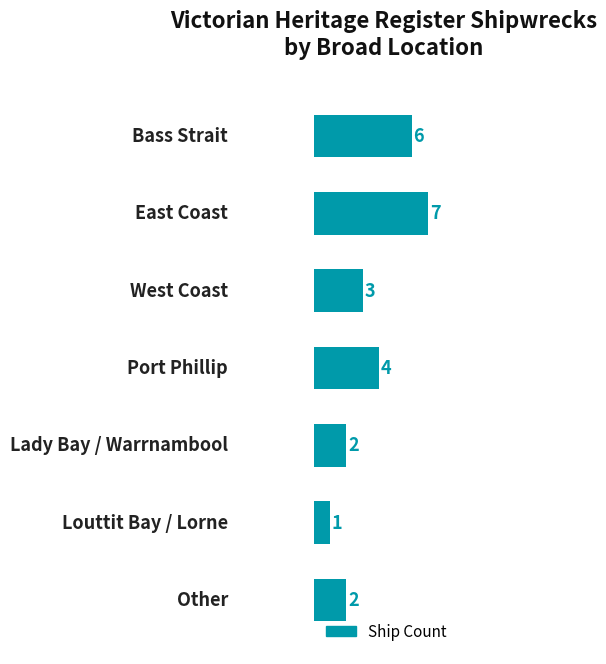

At which label is the value closest to 4?

3